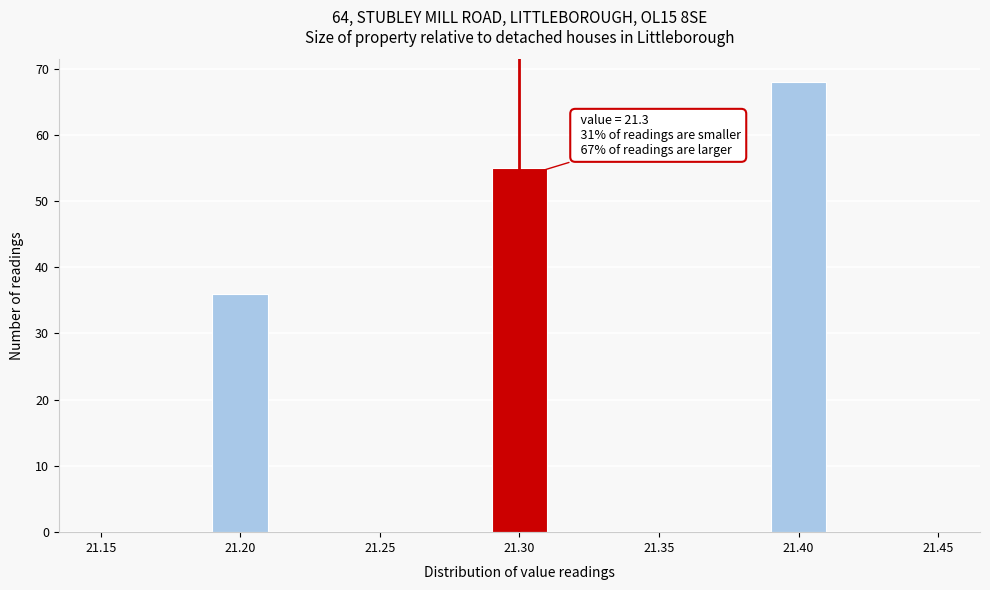

Which range on the x-axis has the tallest bar?

21.39 to 21.41